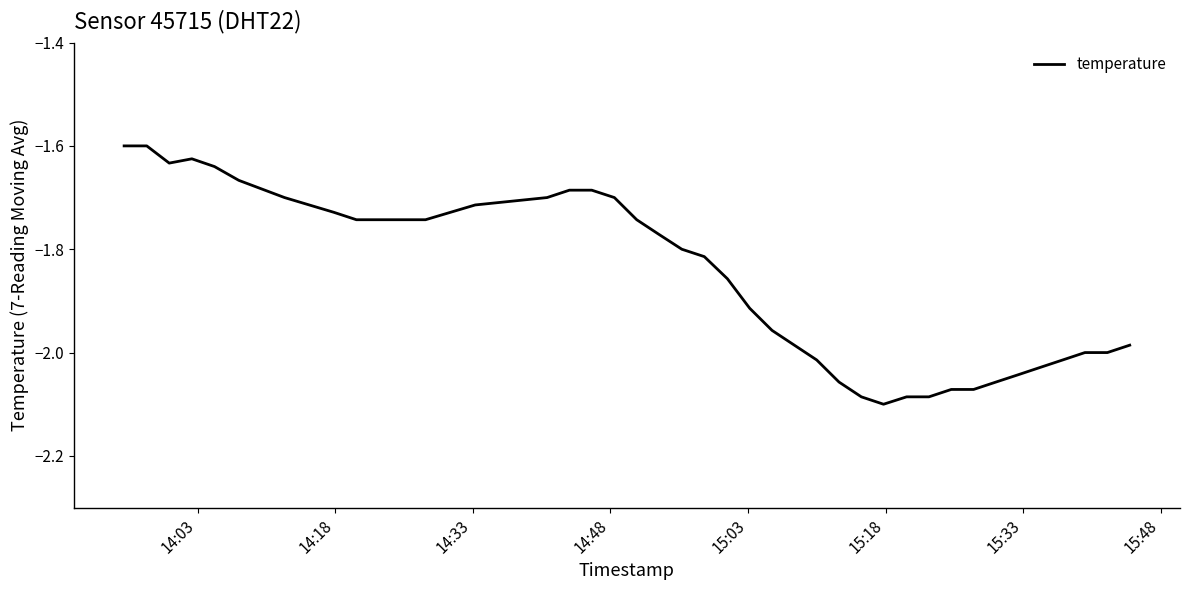

What is the difference between the maximum and minimum values?

0.5